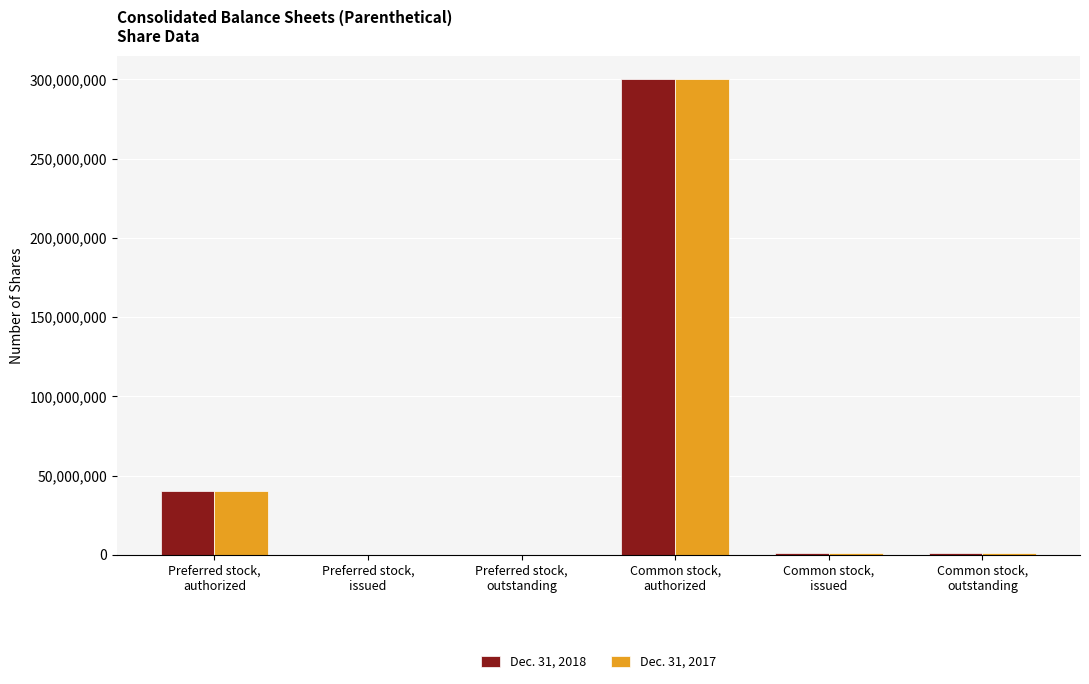

What is the maximum value shown in the chart?

300000000